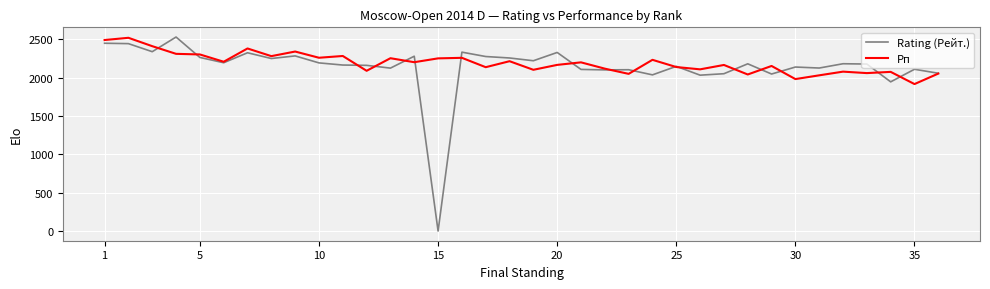

What is the maximum value for Rating (Рейт.)?

2528